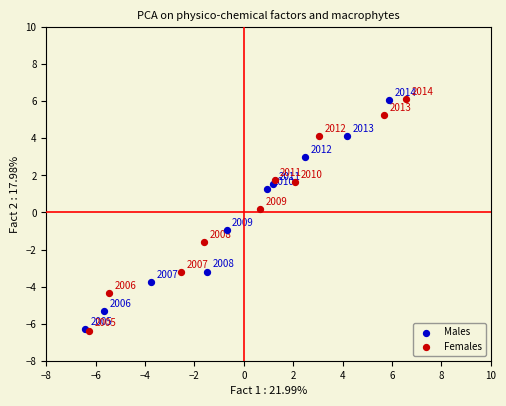

Which series has the largest Y range (max minus min)?

Females